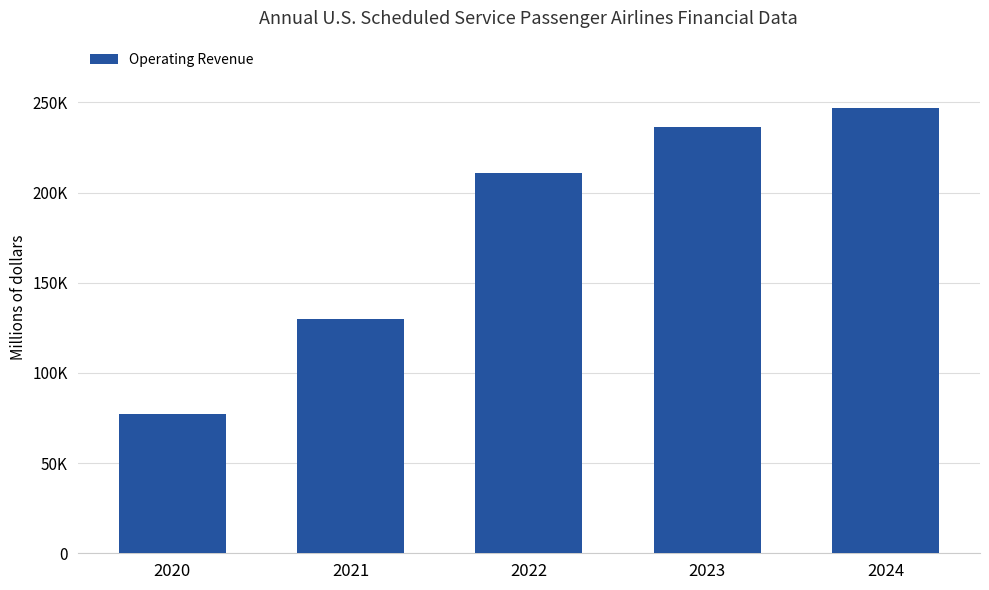

Reading left to right, extract all data points from this chart.

77297.3	130022.5	211130.2	236348.5	247210.0